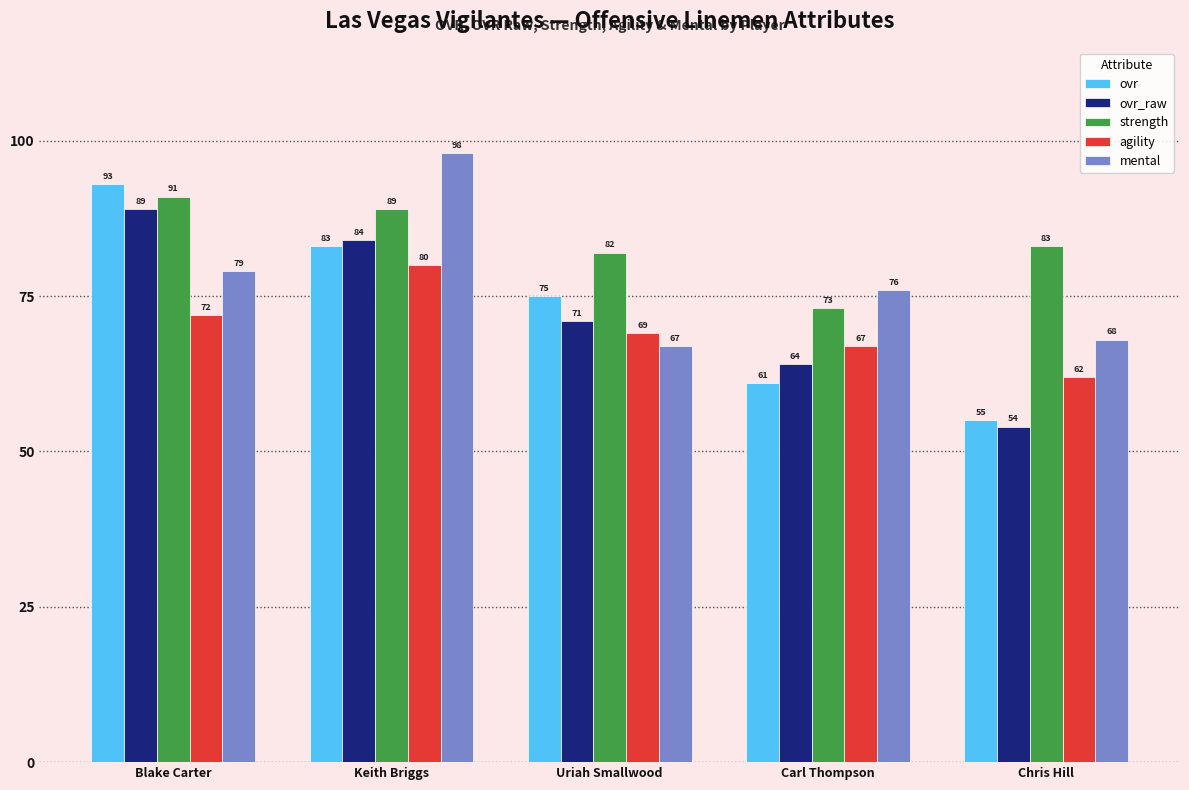

The value of ovr at Carl Thompson is 61. True or false?

True